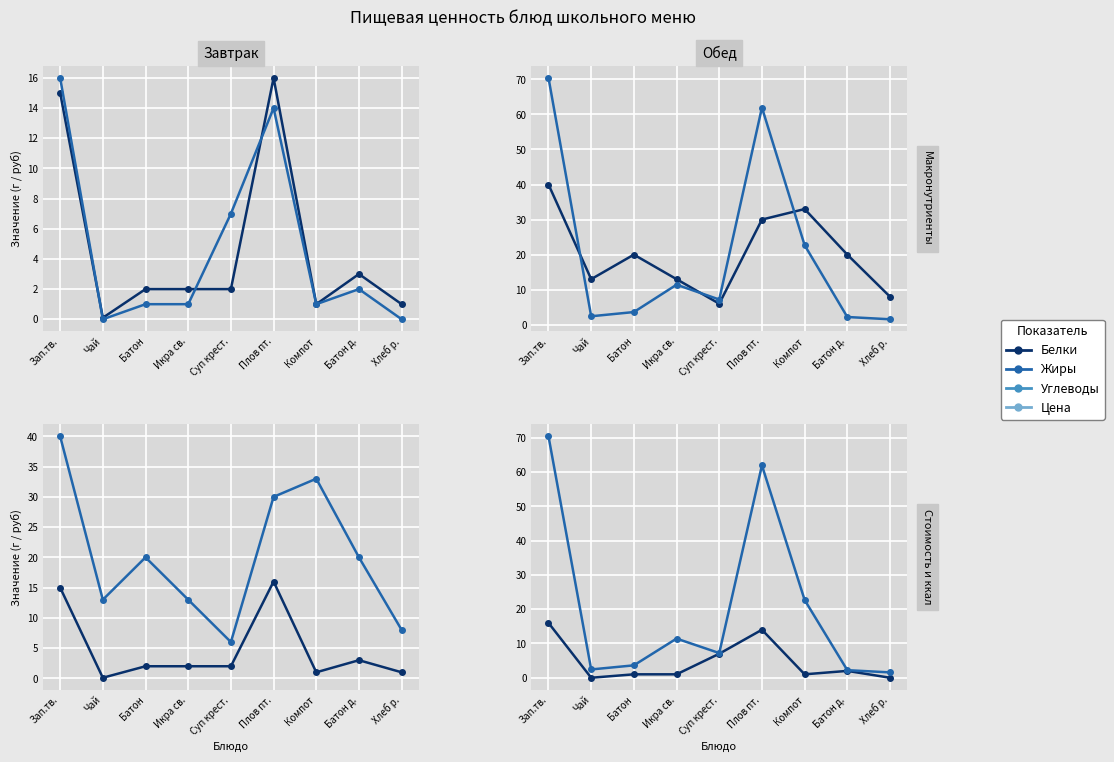

Rank the series by their maximum value, from lowest to highest.

Белки, Жиры, Углеводы, Цена